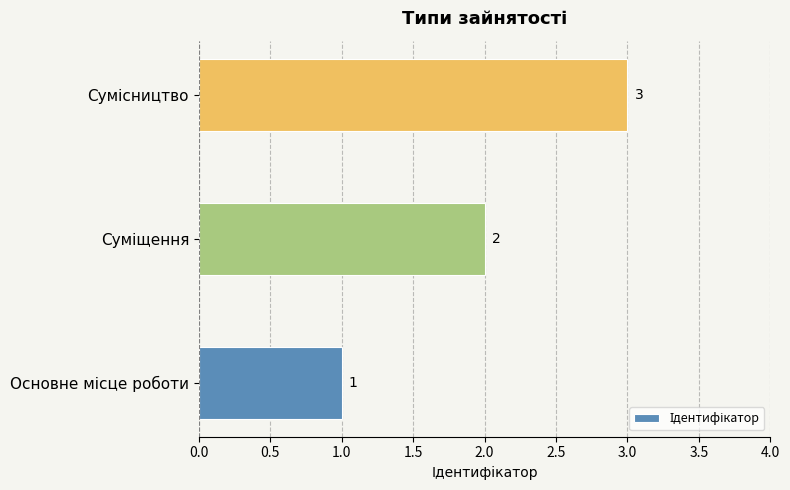

What is the sum of all values?

6